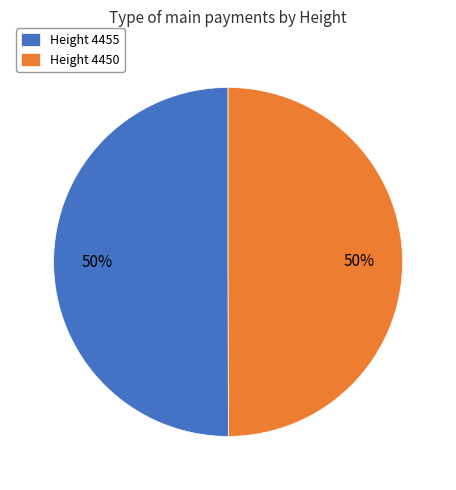

The Height 4450 slice represents 50% of the pie. True or false?

True